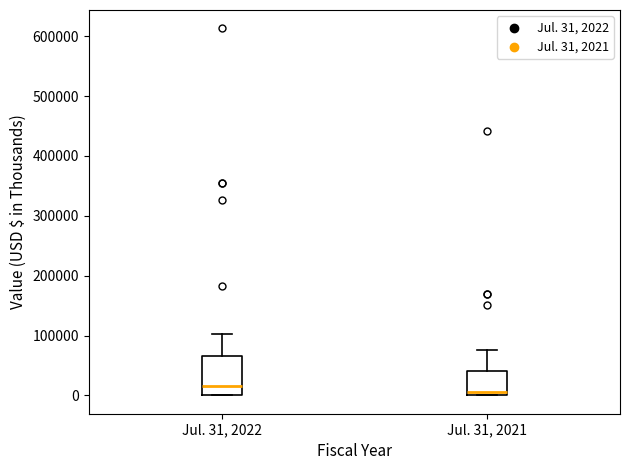

Which box is the tallest, from its lower edge to its upper edge?

Jul. 31, 2022